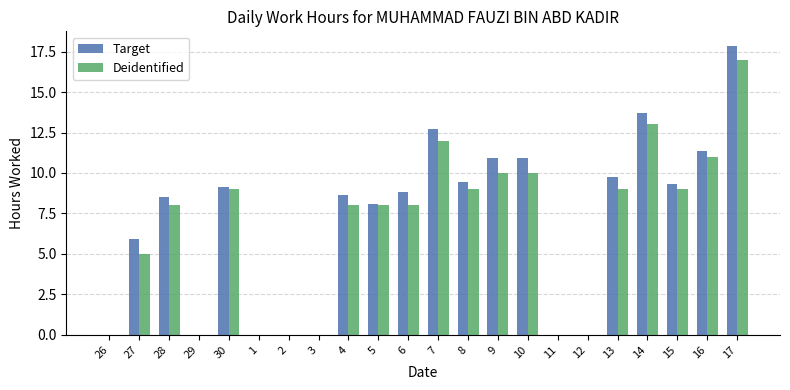

The Target series shows 11.9 at 17. True or false?

False